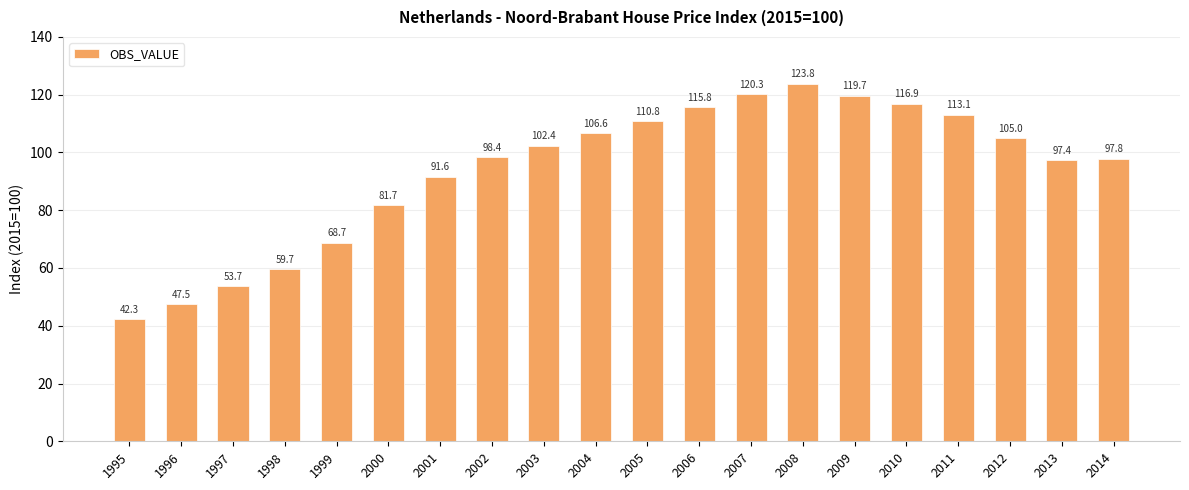

What is the change in value from 1995 to 2010?

+74.5